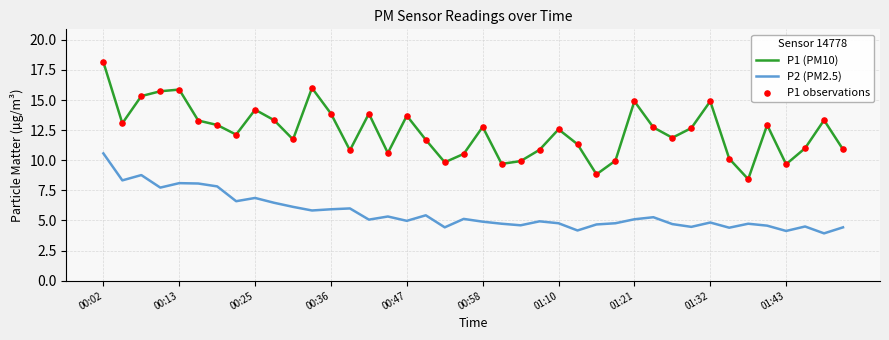

Which series has the largest total across all categories?

P1 (PM10)